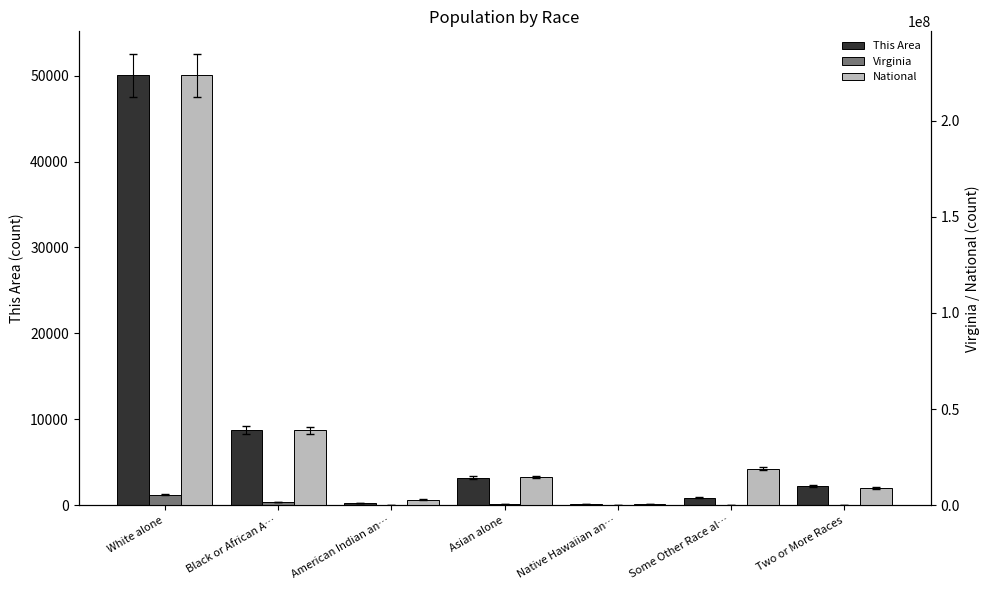

Which category has the lowest value in the National series?

Native Hawaiian an…